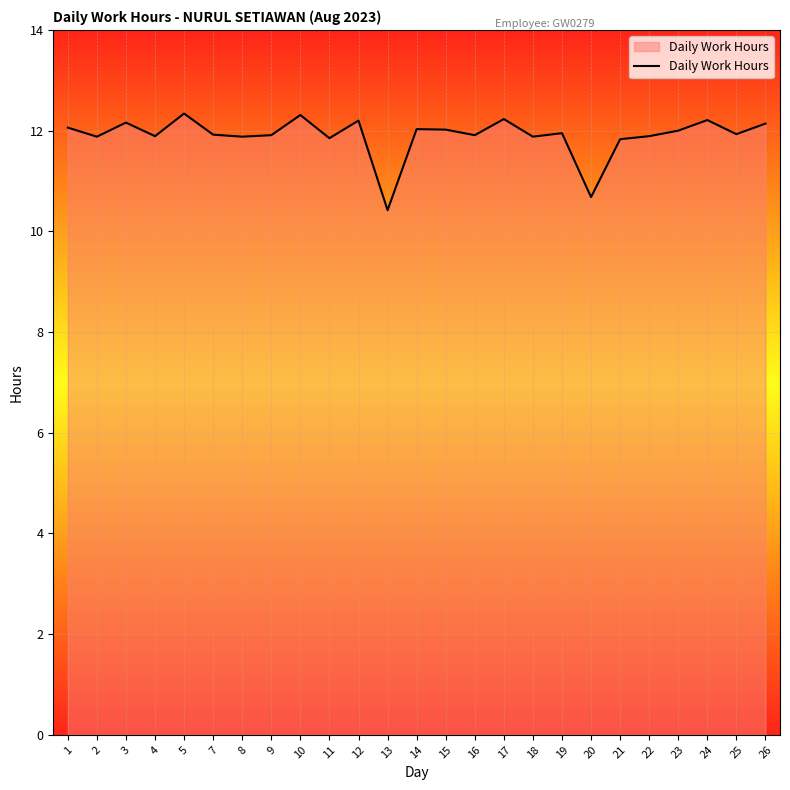

What is the greatest value displayed?

12.3